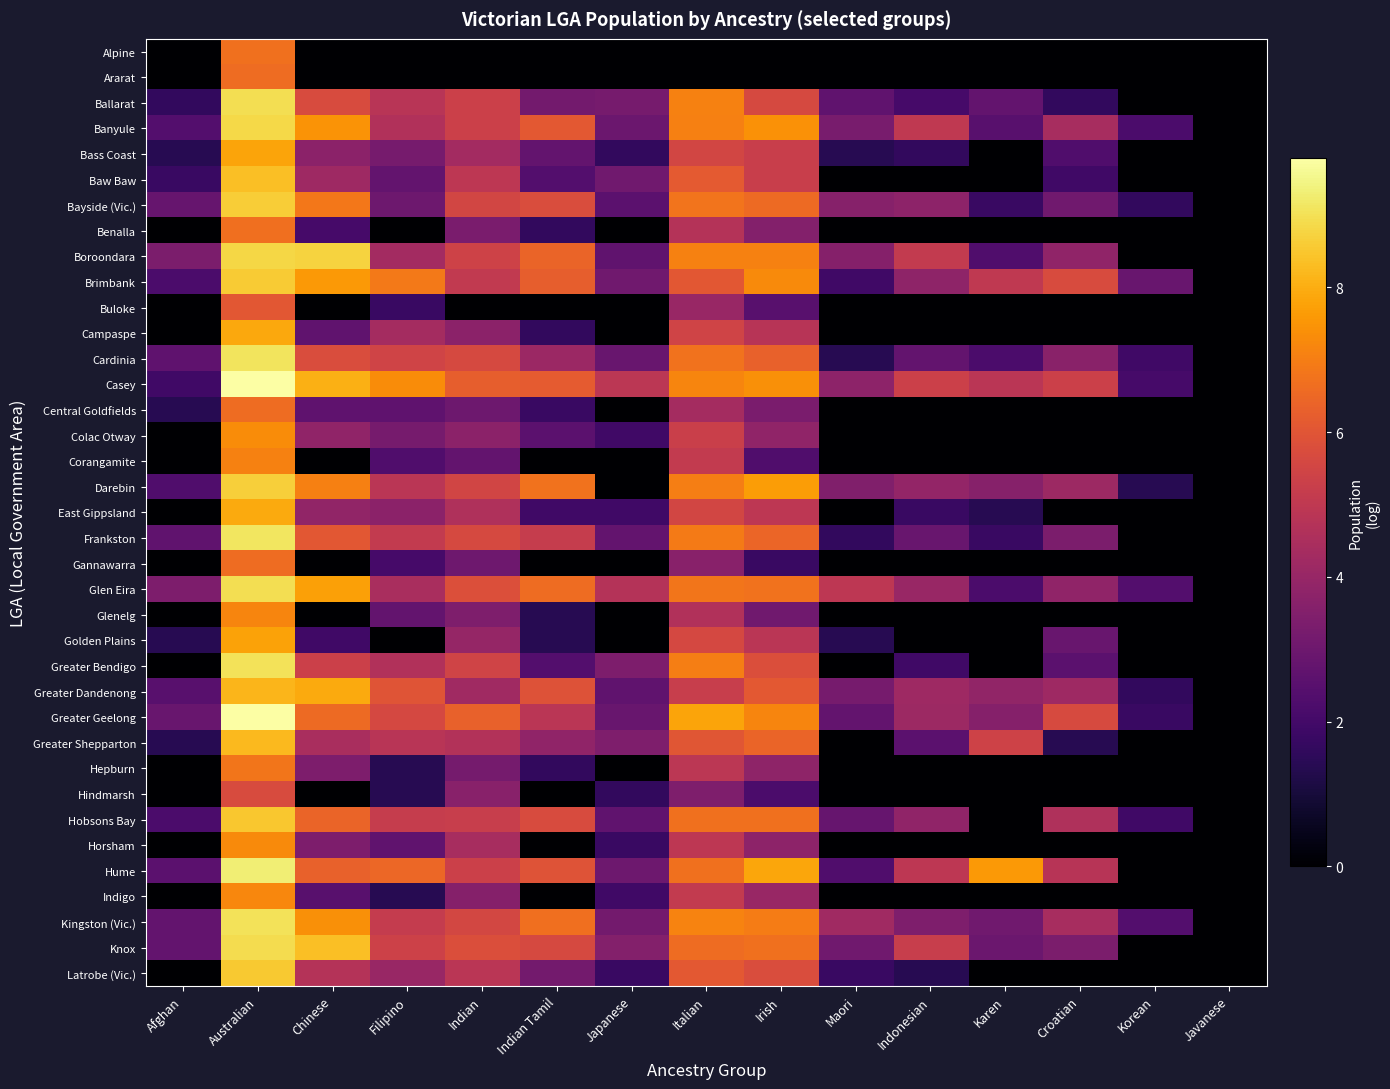

List the series in order of their peak value, lowest first.

Hindmarsh, Buloke, Gannawarra, Central Goldfields, Ararat, Benalla, Alpine, Hepburn, Corangamite, Glenelg, Indigo, Horsham, Colac Otway, Golden Plains, Bass Coast, Campaspe, East Gippsland, Greater Dandenong, Greater Shepparton, Baw Baw, Hobsons Bay, Latrobe (Vic.), Brimbank, Bayside (Vic.), Darebin, Boroondara, Banyule, Knox, Ballarat, Glen Eira, Kingston (Vic.), Greater Bendigo, Cardinia, Frankston, Hume, Greater Geelong, Casey